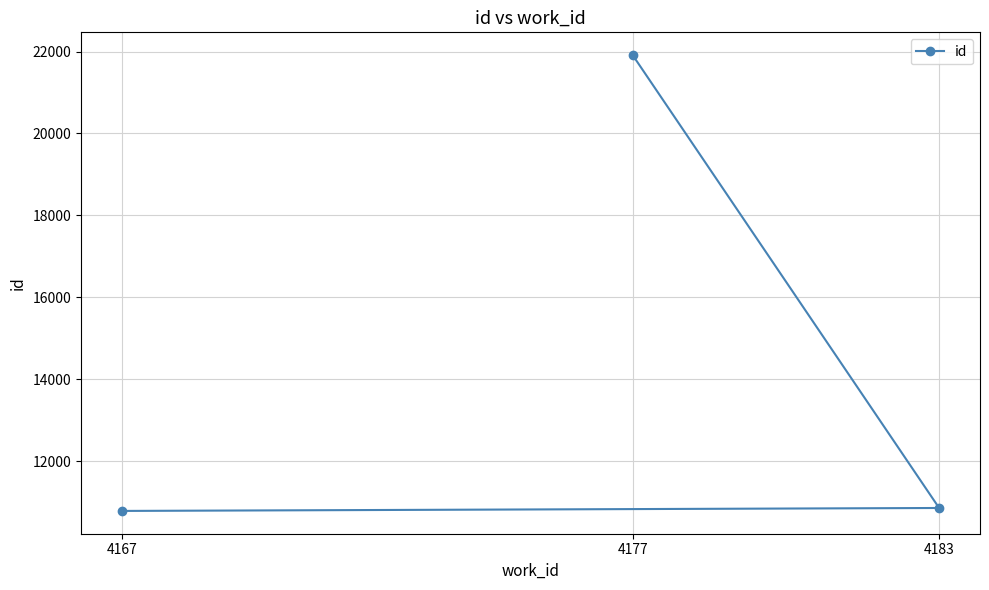

What is the difference between the values at 4183 and 4167?

72